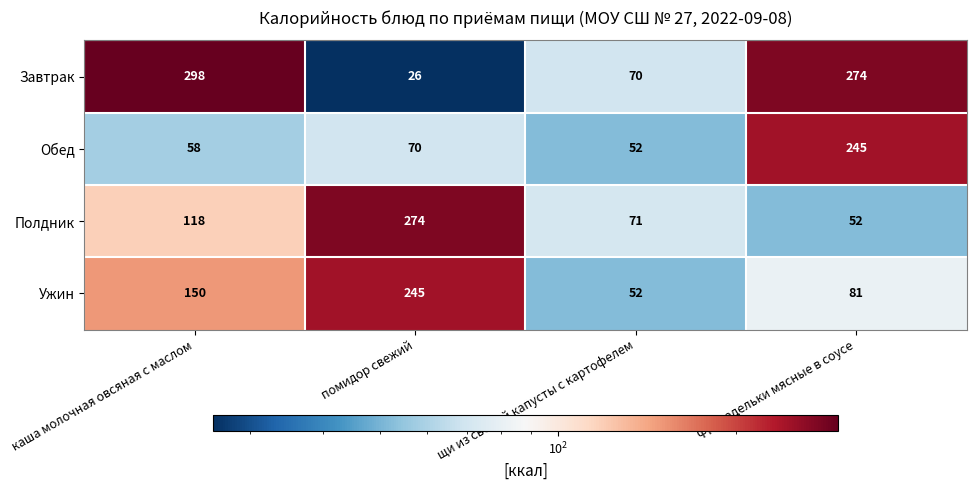

What is the spread (max minus min) of values at каша молочная овсяная с маслом?

240